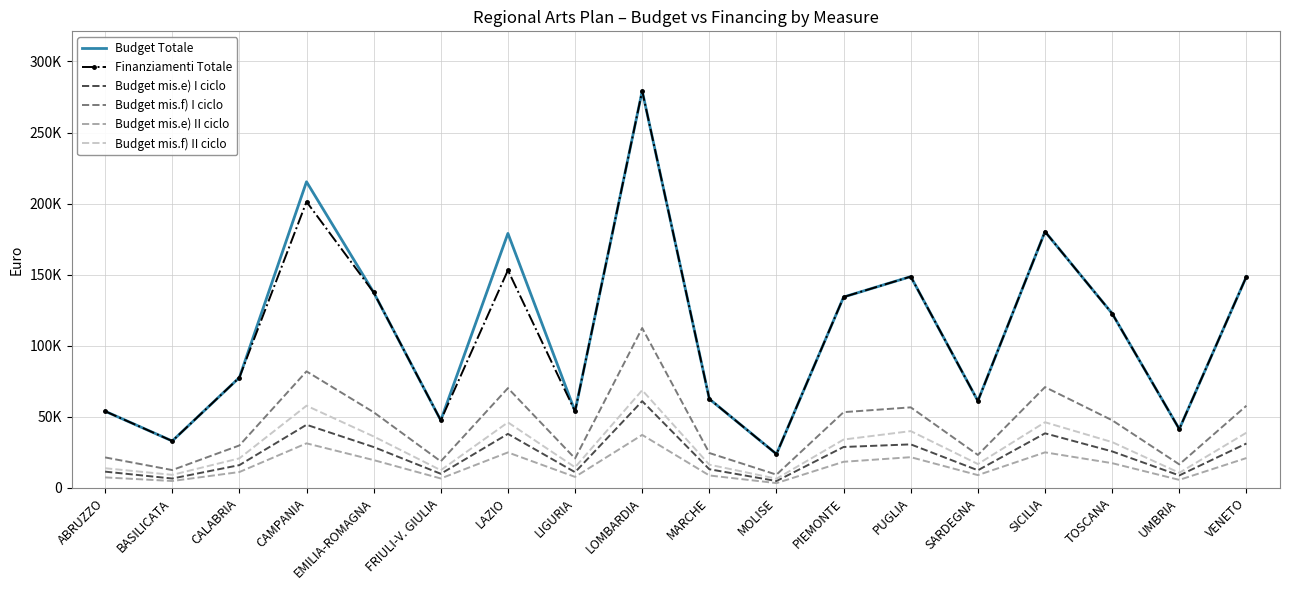

List the labels in order of Budget Totale value, largest first.

LOMBARDIA, CAMPANIA, SICILIA, LAZIO, VENETO, PUGLIA, EMILIA-ROMAGNA, PIEMONTE, TOSCANA, CALABRIA, MARCHE, SARDEGNA, ABRUZZO, LIGURIA, FRIULI-V. GIULIA, UMBRIA, BASILICATA, MOLISE